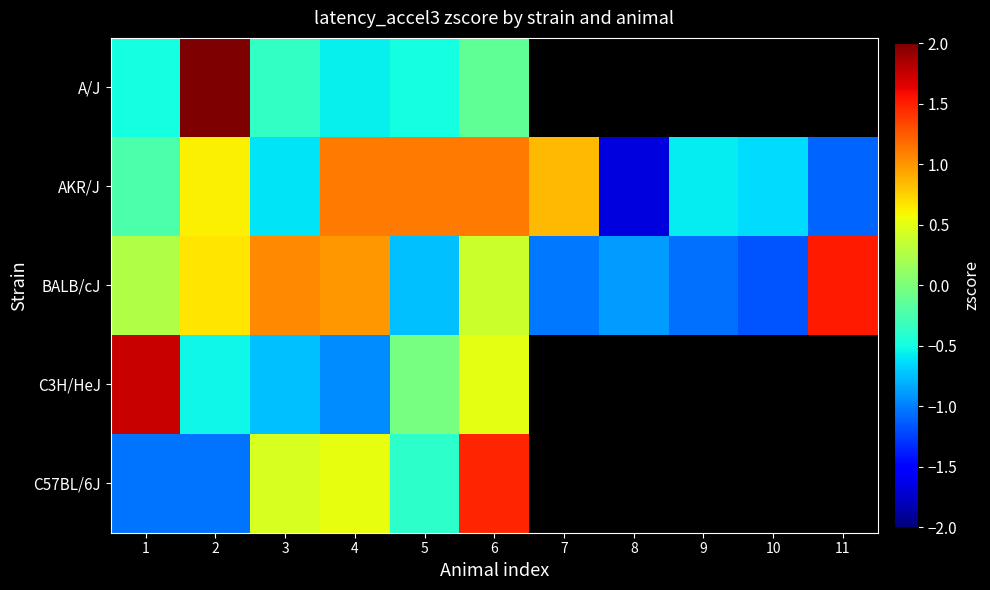

How many data points in A/J are above 2?

1